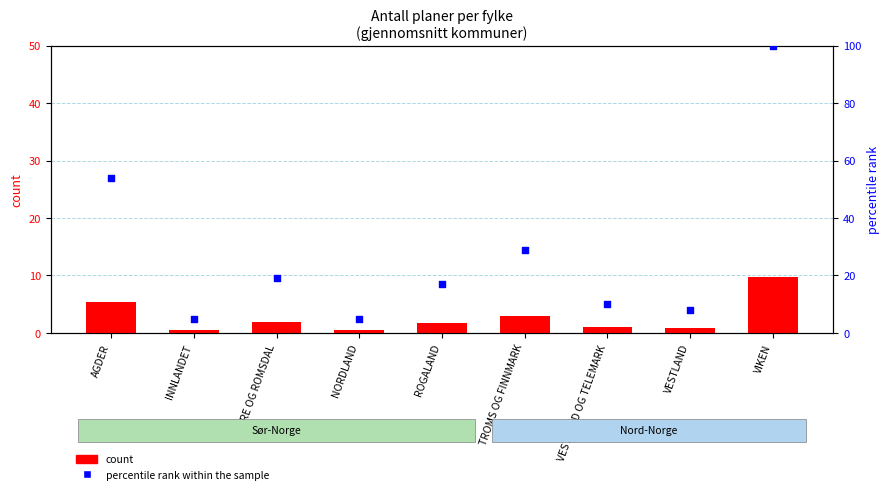

Which series has the widest spread of Y values?

percentile rank within the sample